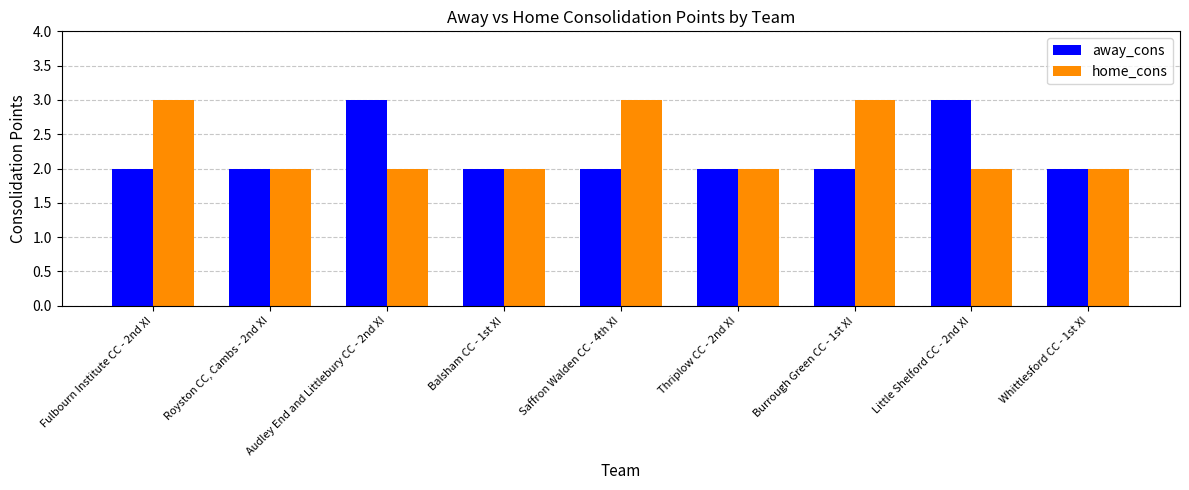

What is the value of the home_cons bar at the 9th from the left?

2